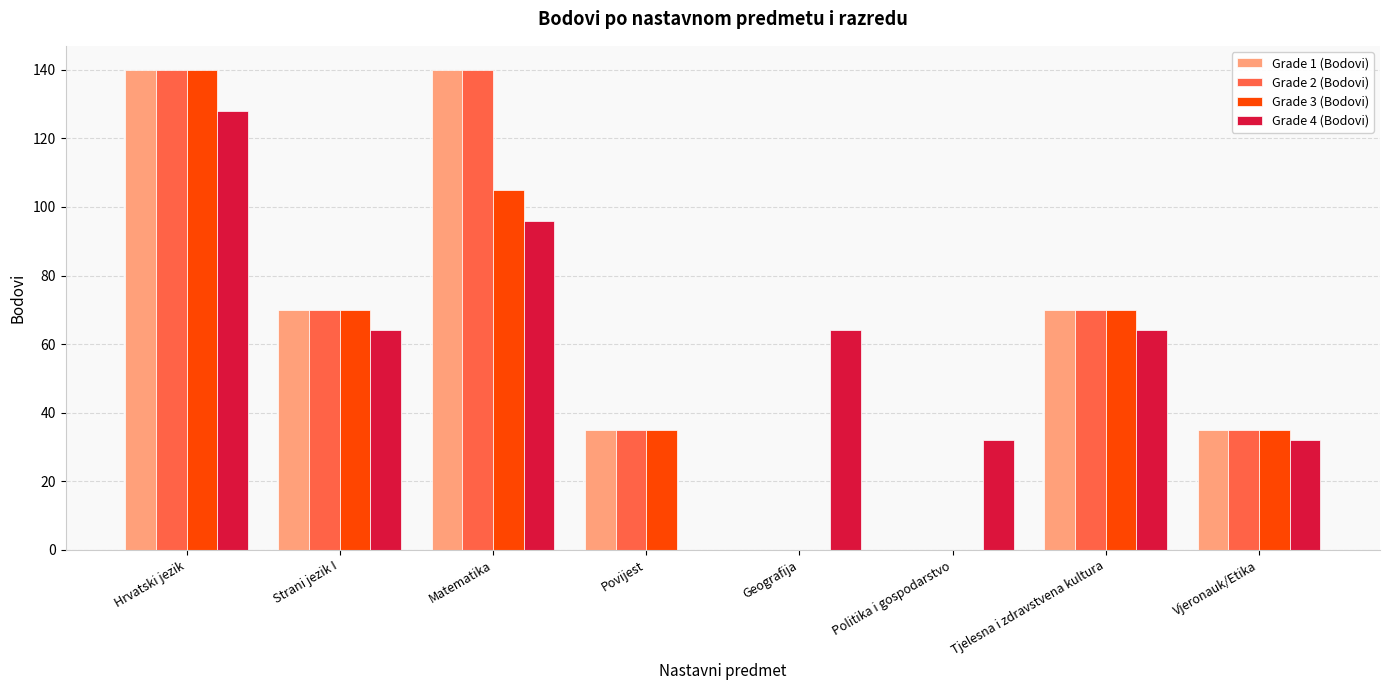

What are all the series names shown in the legend?

Grade 1 (Bodovi), Grade 2 (Bodovi), Grade 3 (Bodovi), Grade 4 (Bodovi)